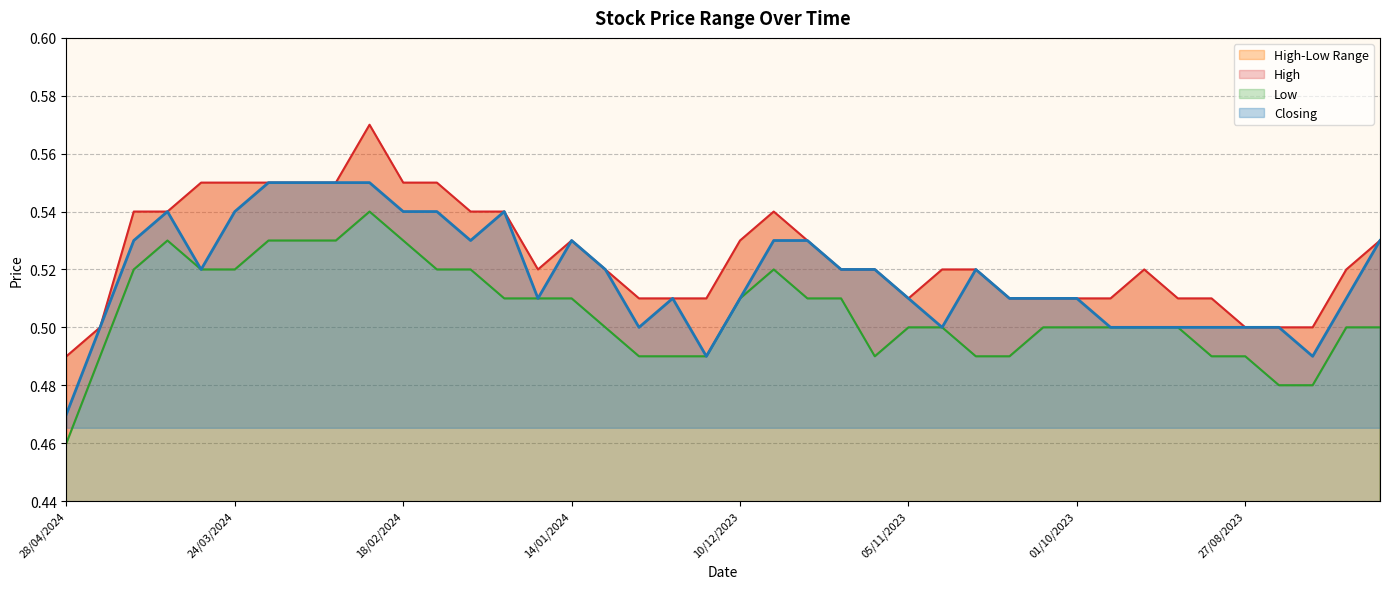

What position from the left is 25/02/2024?

10